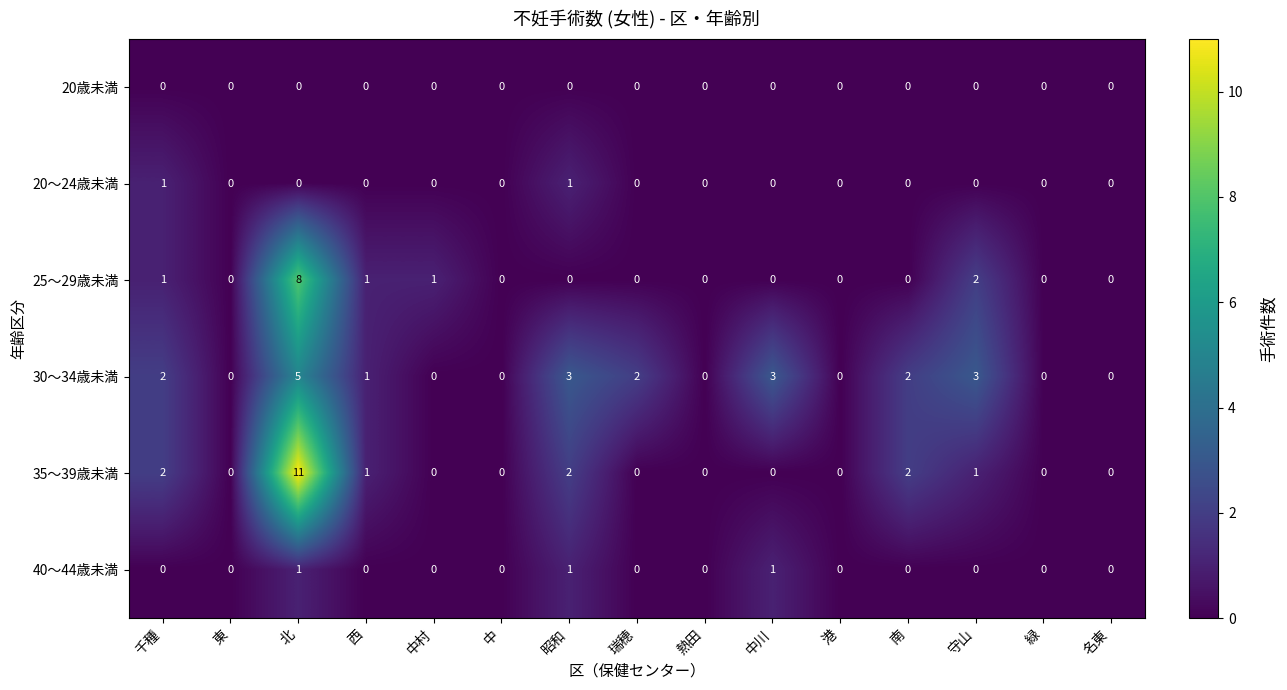

Which label corresponds to the largest value in the chart?

北